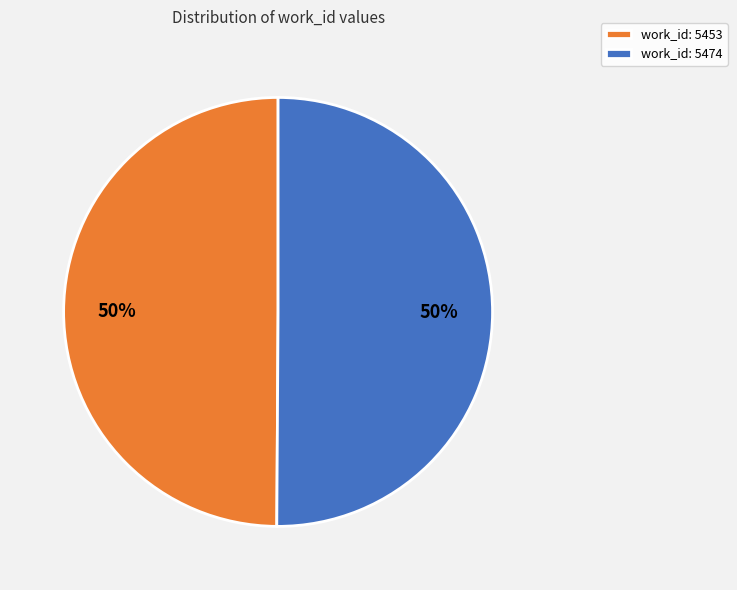

The work_id: 5453 slice represents 50% of the pie. True or false?

True